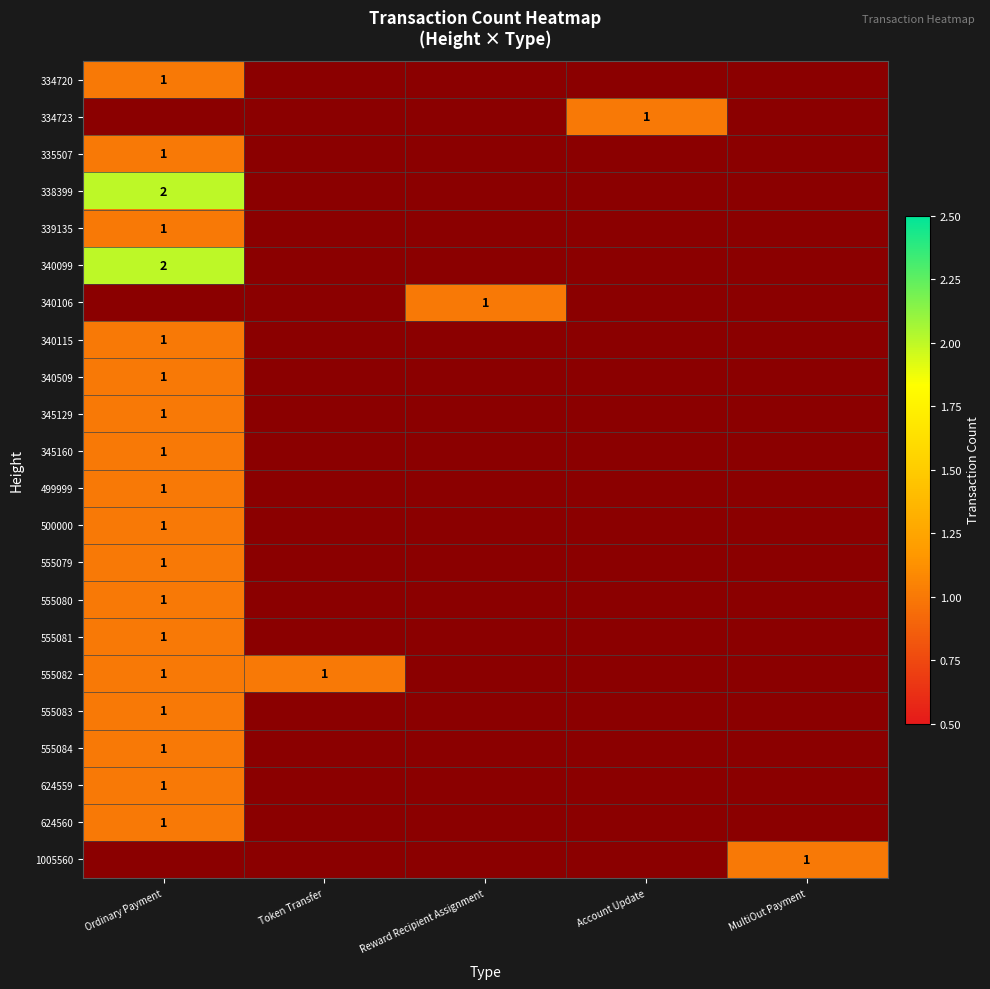

Count the number of data series in this chart.

22